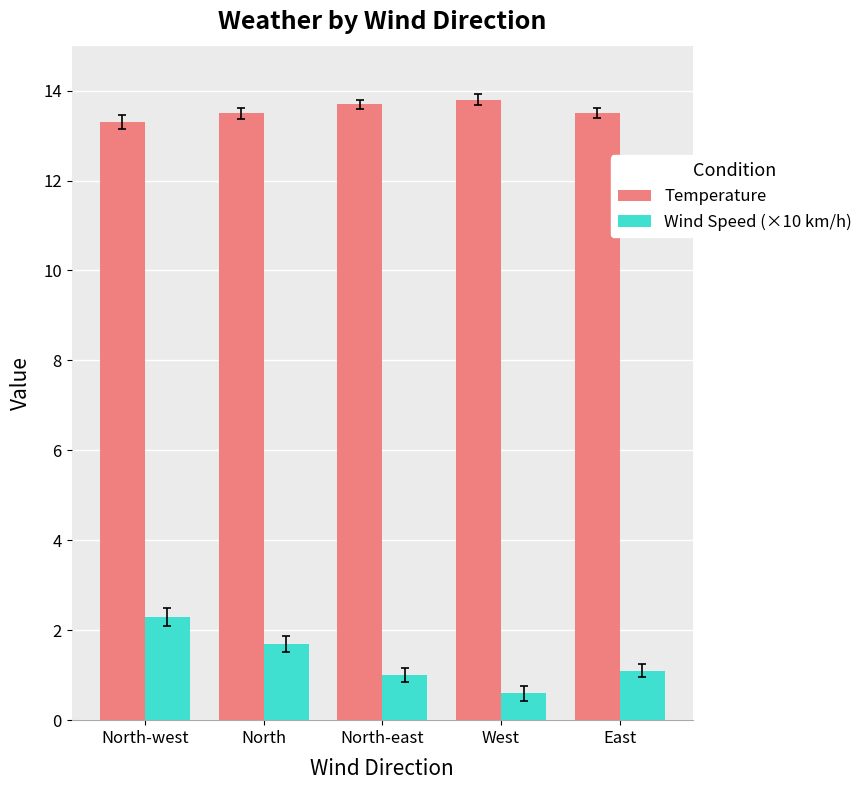

Rank the series by their average value, from lowest to highest.

Wind Speed (×10 km/h), Temperature